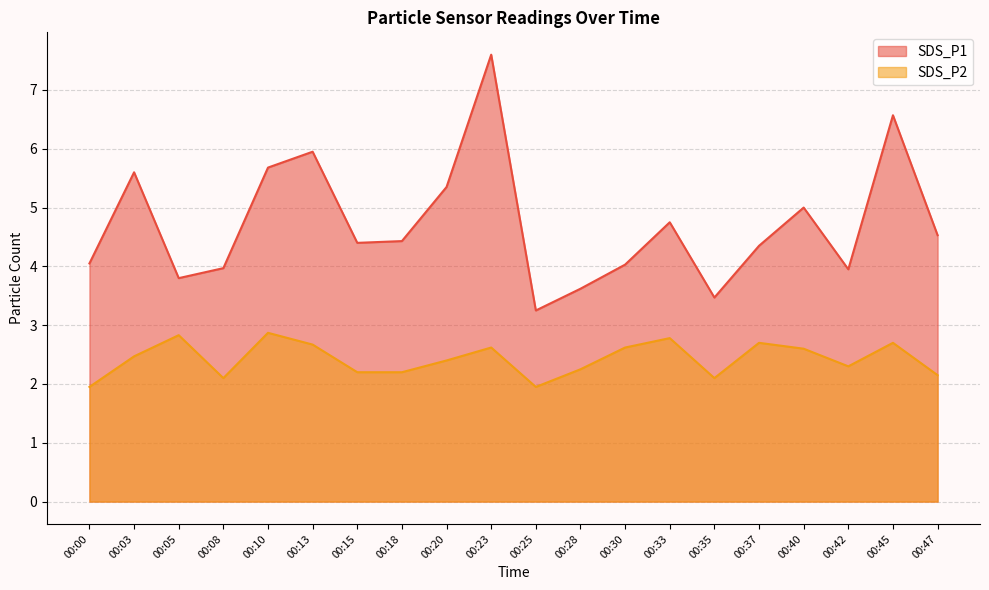

Rank the categories by SDS_P2 value from highest to lowest.

00:10, 00:05, 00:33, 00:37, 00:45, 00:13, 00:23, 00:30, 00:40, 00:03, 00:20, 00:42, 00:28, 00:15, 00:18, 00:47, 00:08, 00:35, 00:00, 00:25